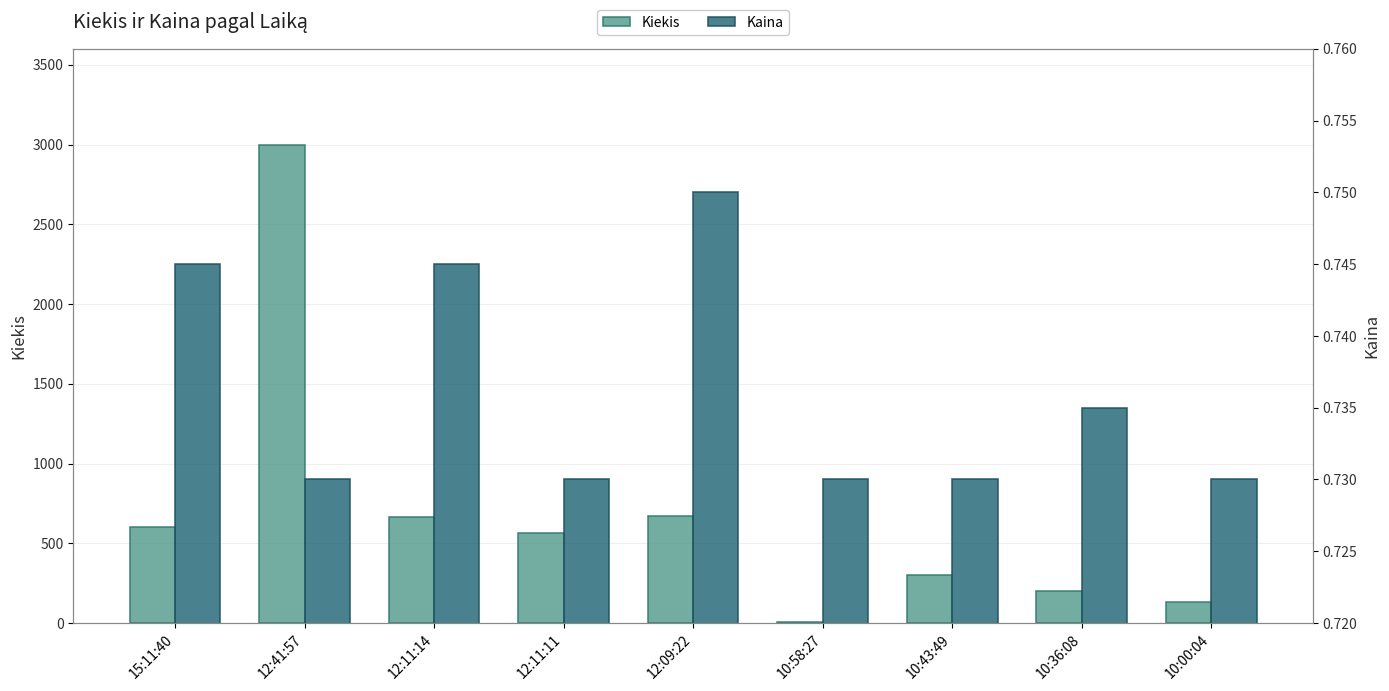

Is the value of Kaina at 10:36:08 greater than the value of Kiekis at 15:11:40?

No